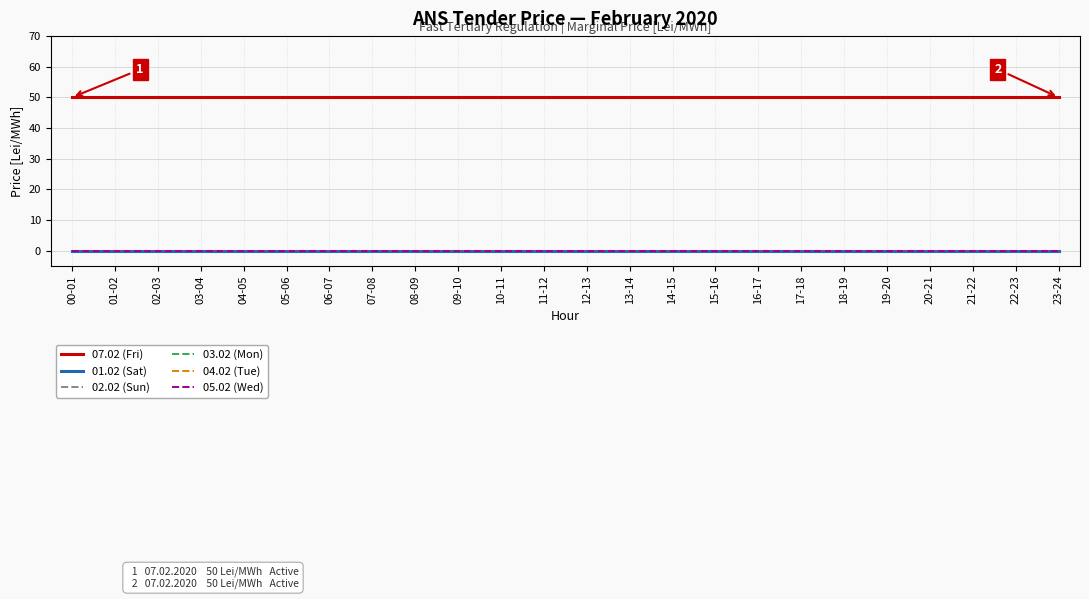

Which series has the widest spread of values?

07.02 (Fri)